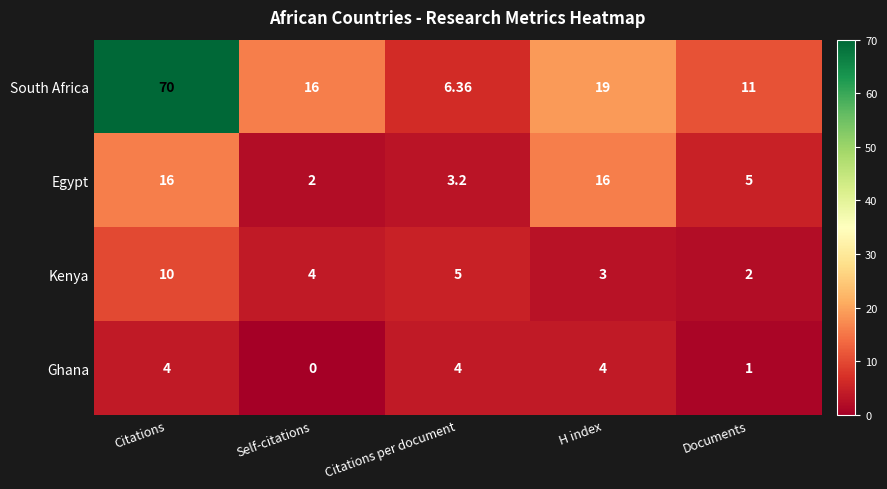

Which series changed the most between Self-citations and Documents?

South Africa